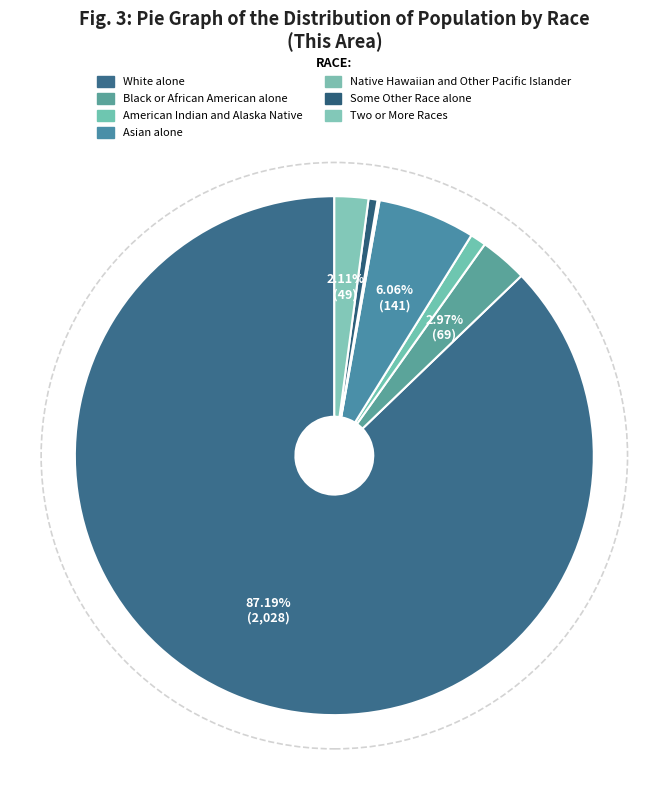

What is the ratio of the value at Two or More Races to the value at American Indian and Alaska Native?

2.1